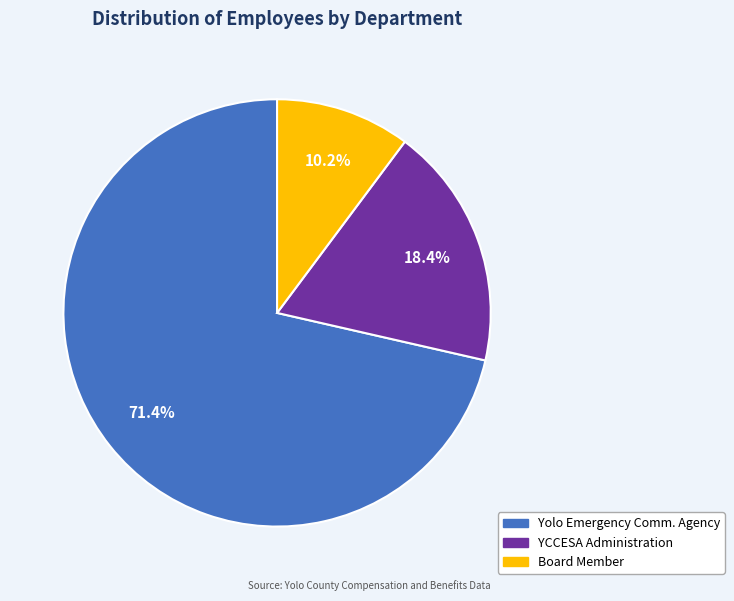

Is it true that YCCESA Administration is 27% of the pie?

False